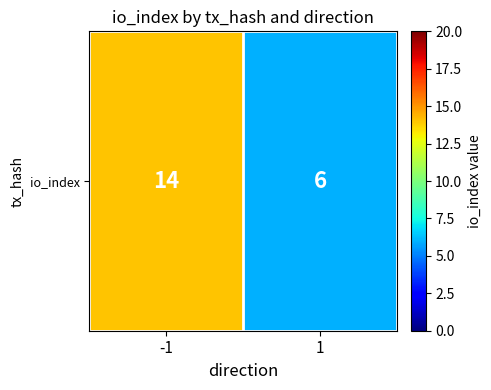

List the labels in order of value, smallest first.

1, -1